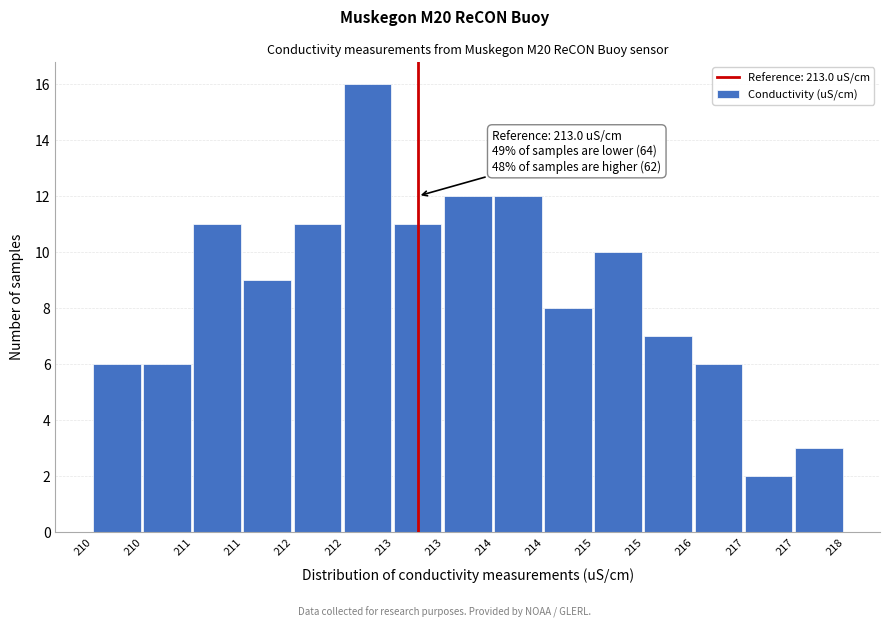

How many data points are less than 9?

7